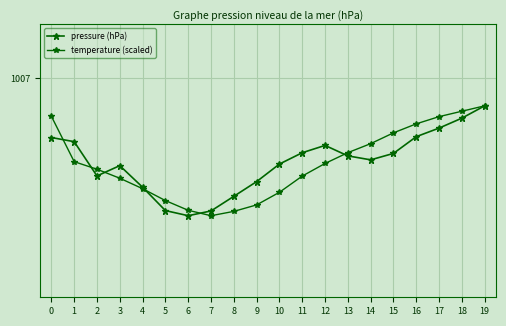

At 18, list the series in order from largest to smallest.

temperature (scaled), pressure (hPa)